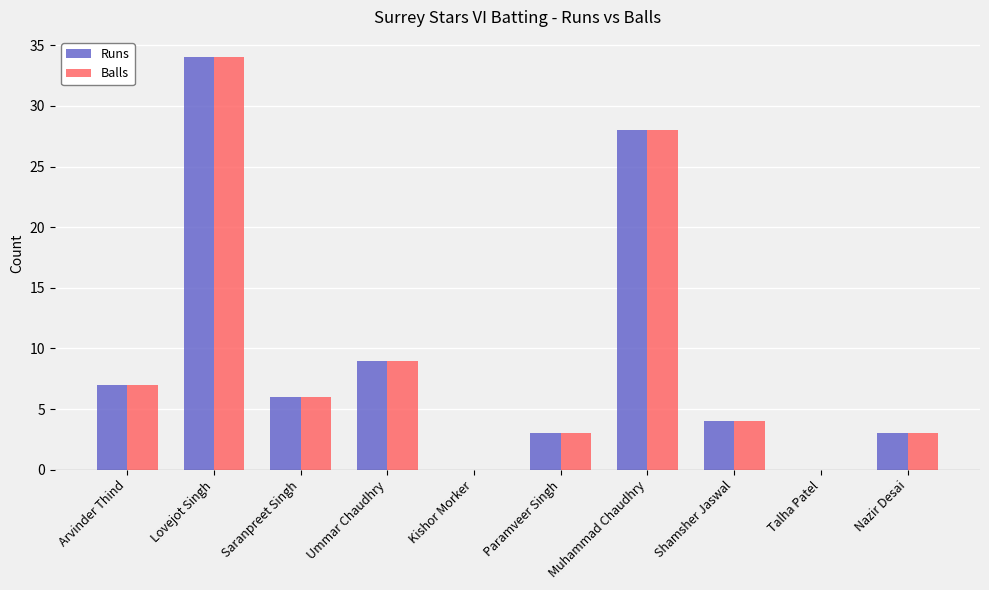

What is the sum of all Balls values?

94